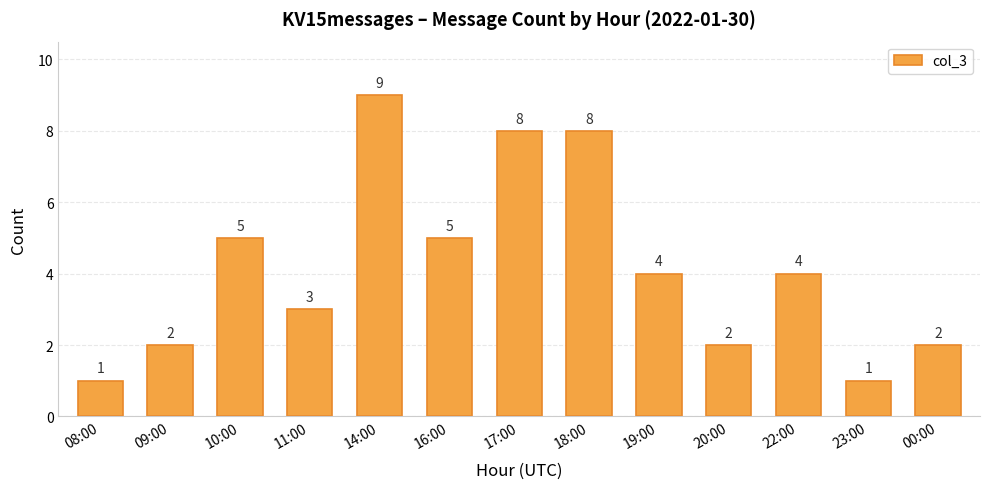

What position from the right is 18:00?

6